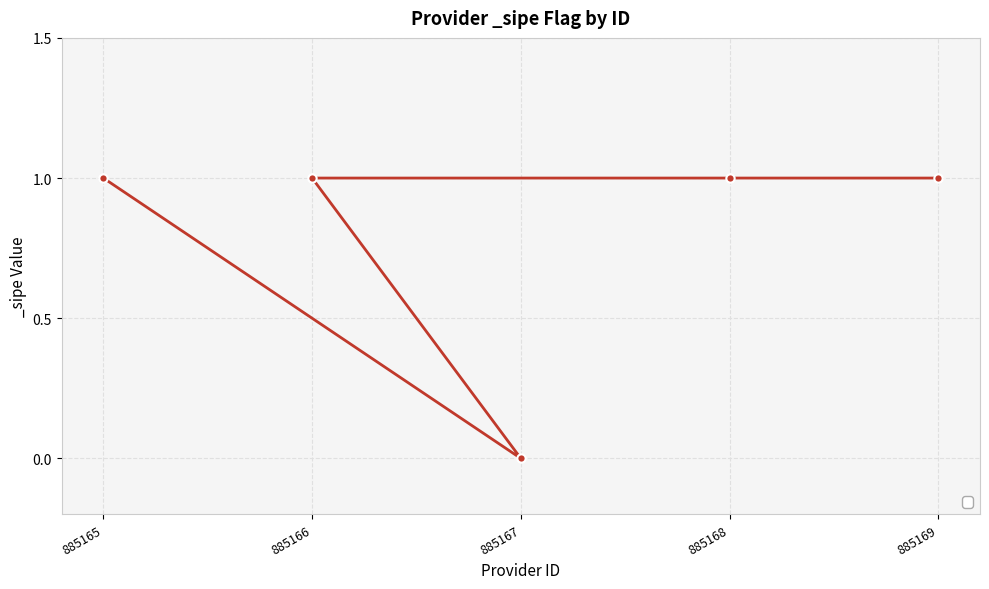

Which category has the highest value across all series?

885165